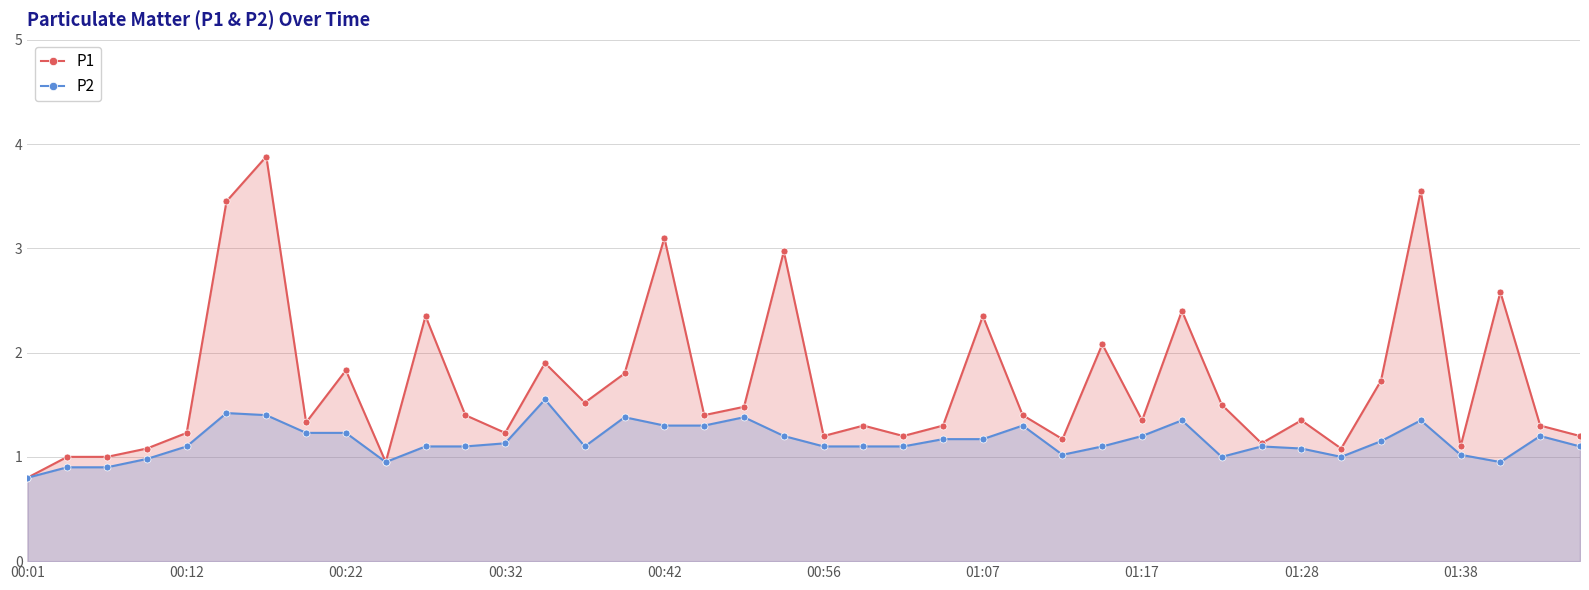

Is it true that P2 equals 0.9 at 00:42?

False